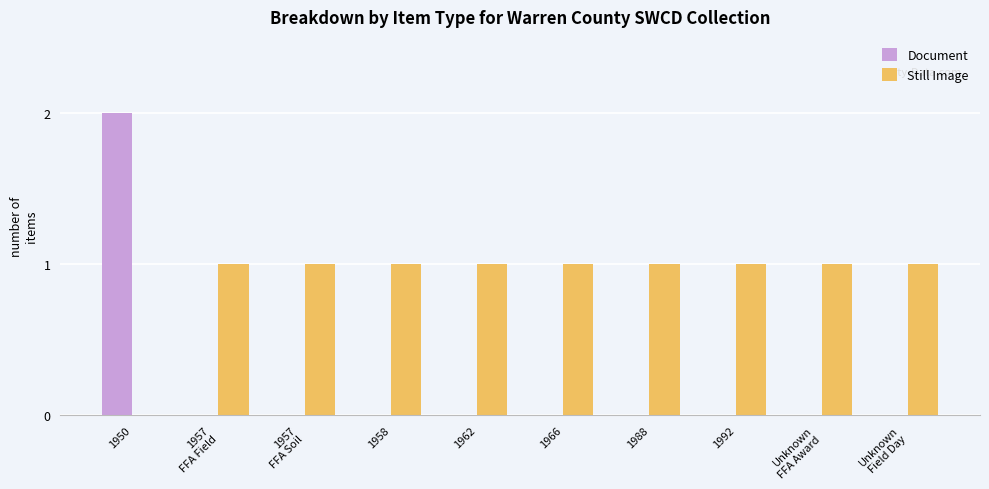

Which category has the highest value across all series?

1950